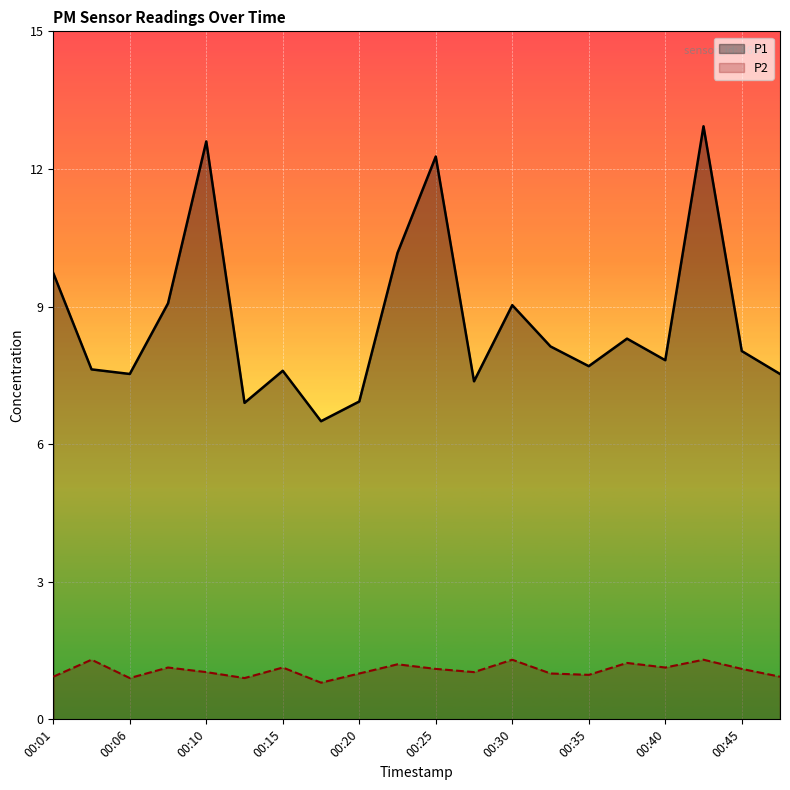

What is the value of the P2 point at the 1st from the left?

0.9